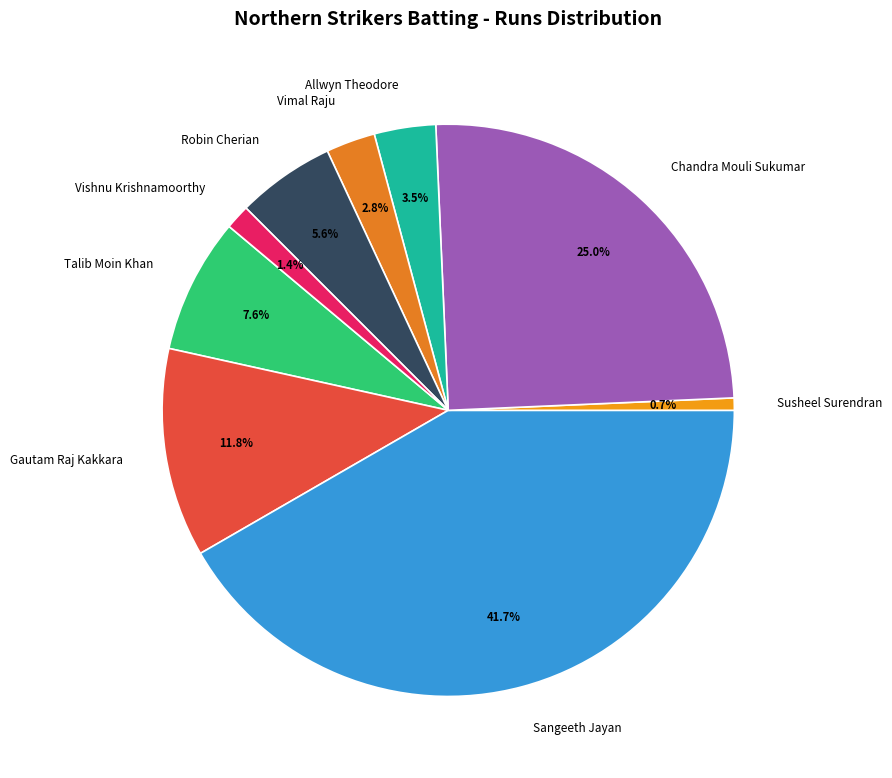

How many slices are in this pie chart?

9